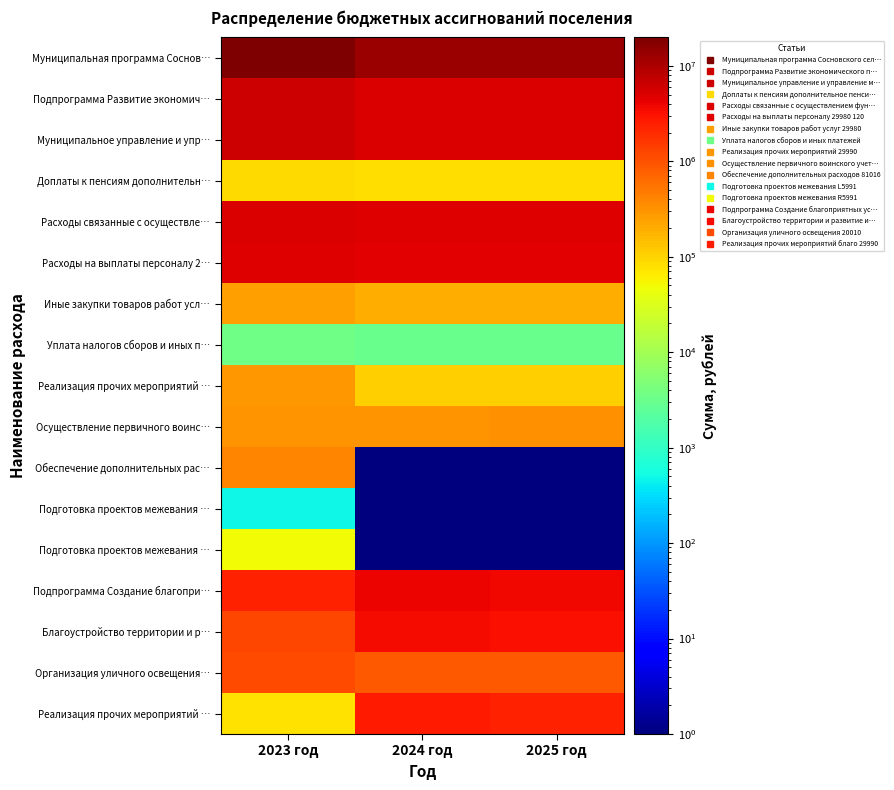

Which has a higher value, 2025 год or 2023 год?

2023 год